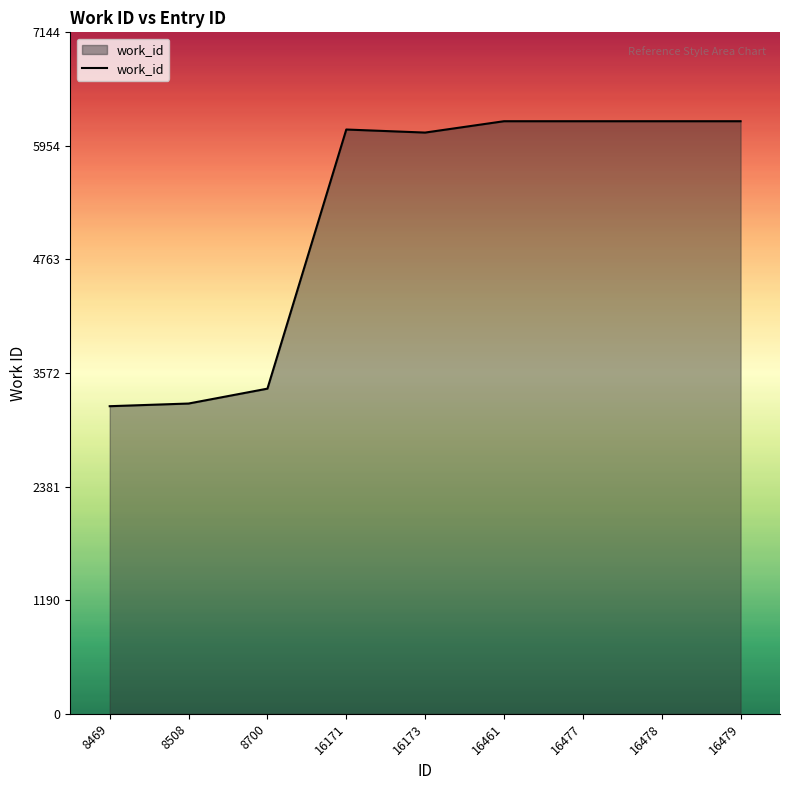

What is the difference between the values at 16477 and 8469?

2988